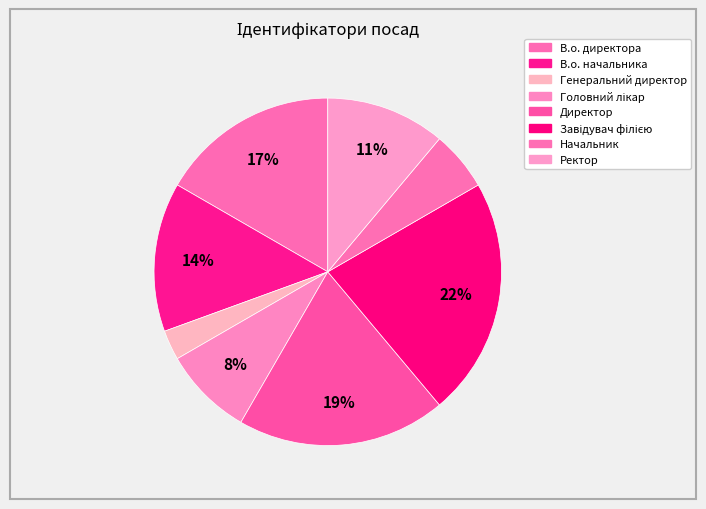

To the nearest percent, what is the combined percentage of Завідувач філією and В.о. директора?

39%